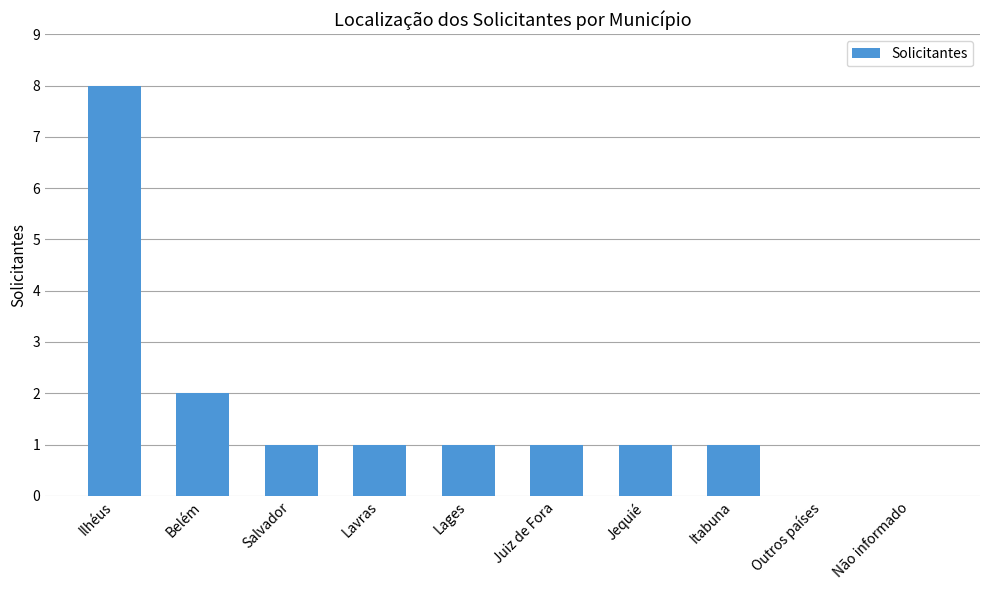

Reading right to left, what are all the values shown in this chart?

0	0	1	1	1	1	1	1	2	8